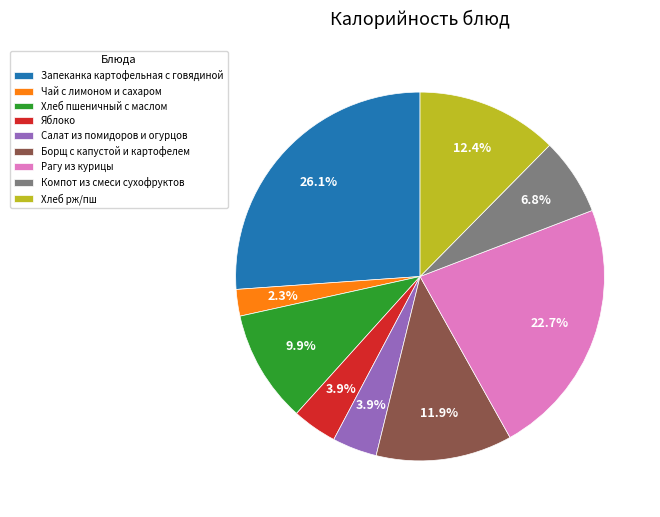

To the nearest percent, what is the combined percentage of Хлеб рж/пш and Салат из помидоров и огурцов?

16%